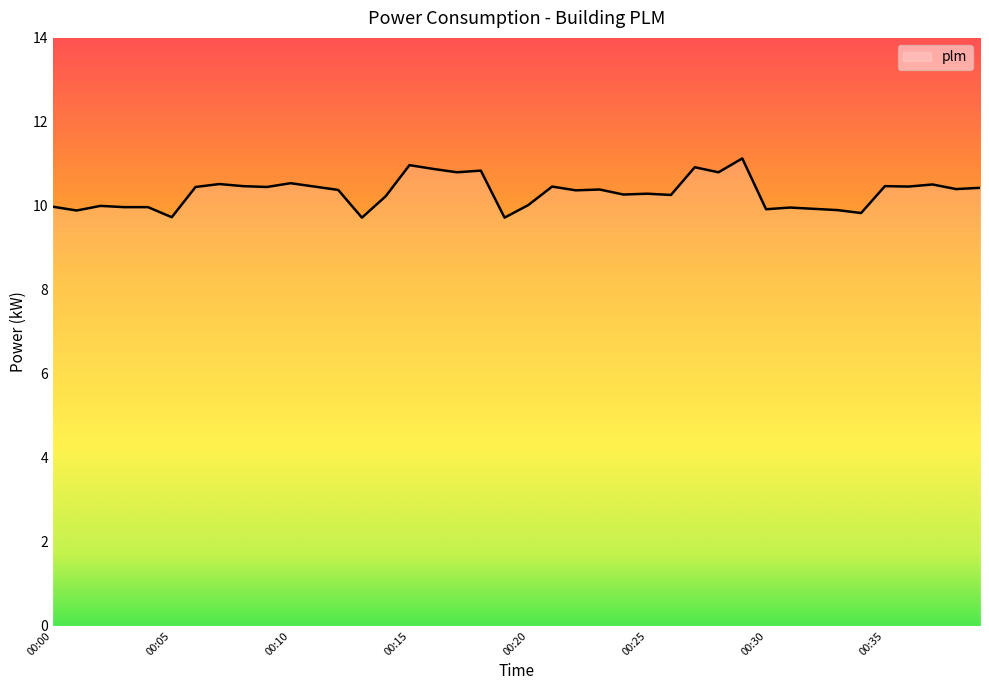

What is the greatest value displayed?

11.1